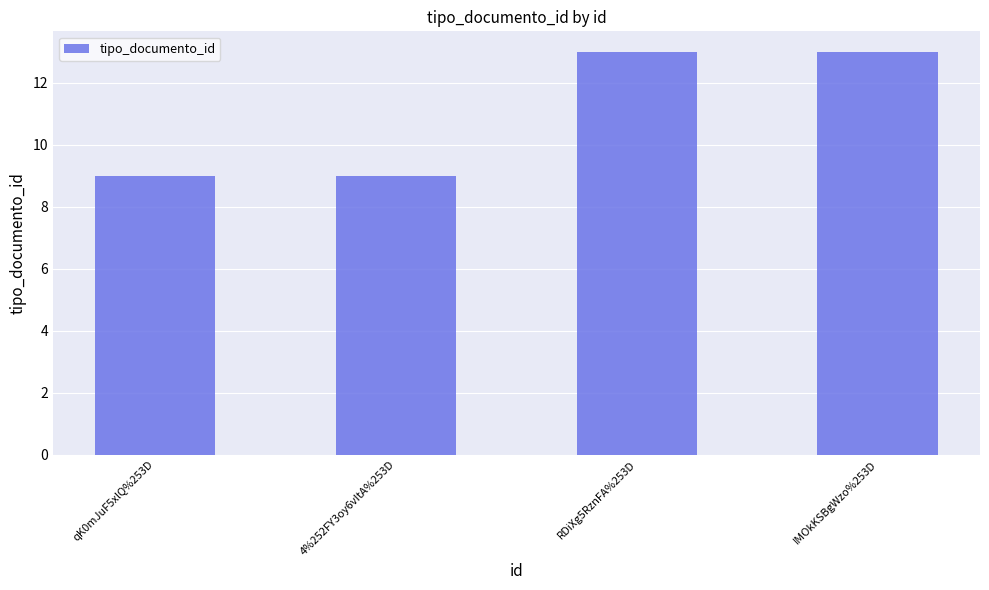

Reading left to right, transcribe all the data shown in this chart.

qK0mJuF5xlQ%253D=9	4%252FY3oy6vItA%253D=9	RDiXg5RznFA%253D=13	IMOkKSBgWzo%253D=13